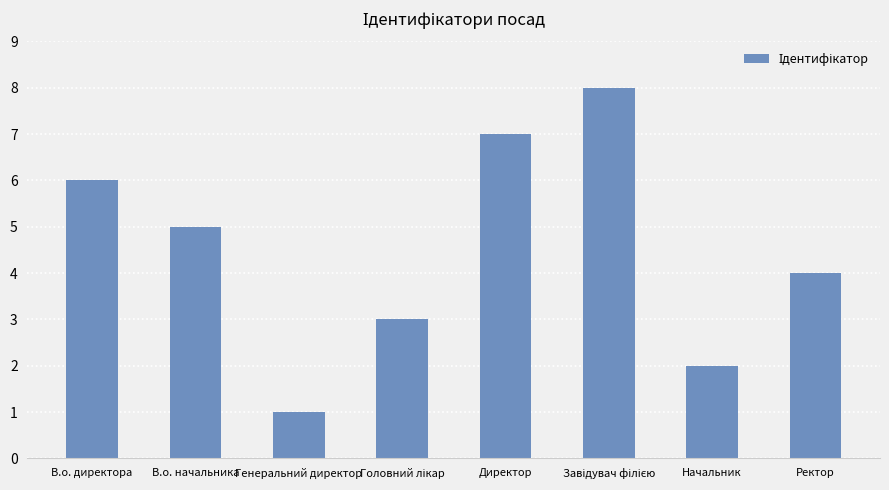

The chart shows a value of 2 at Генеральний директор. True or false?

False